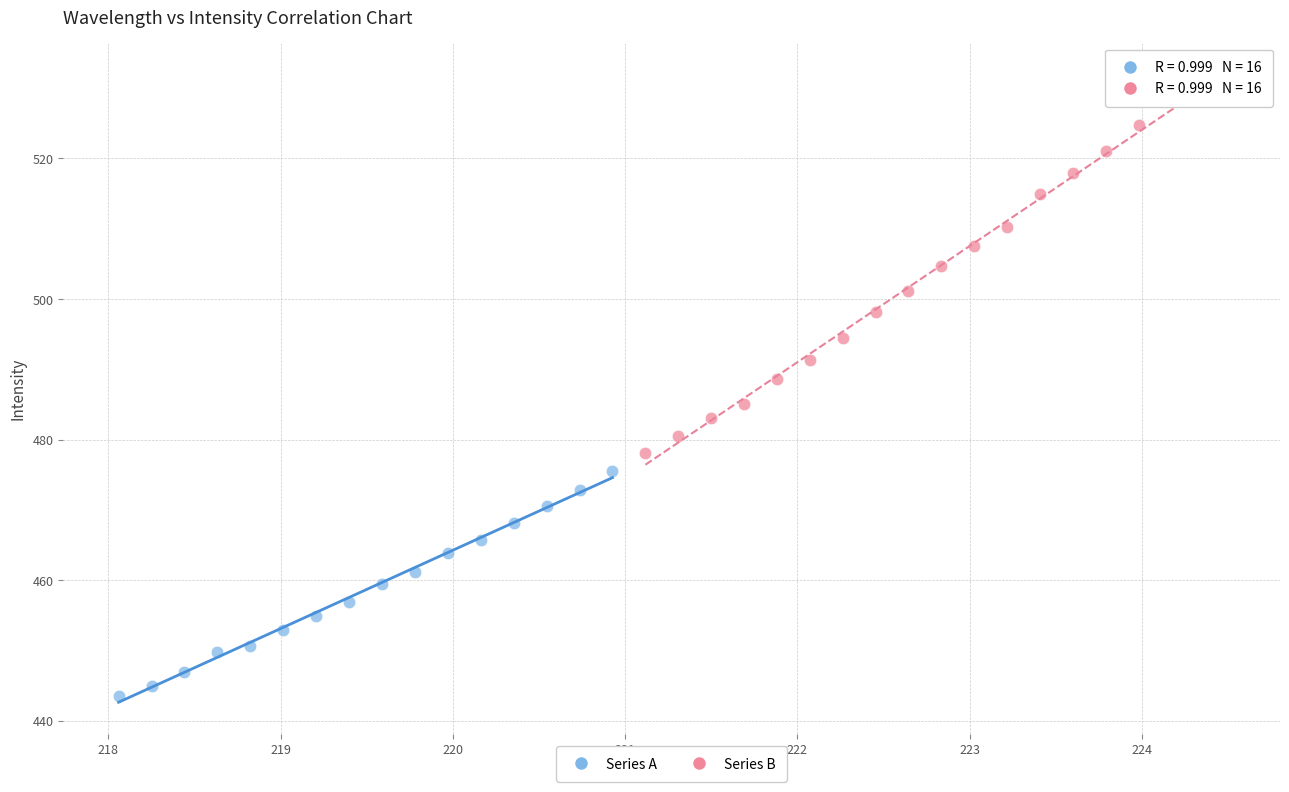

Which series contains the lowest Y value?

Series A